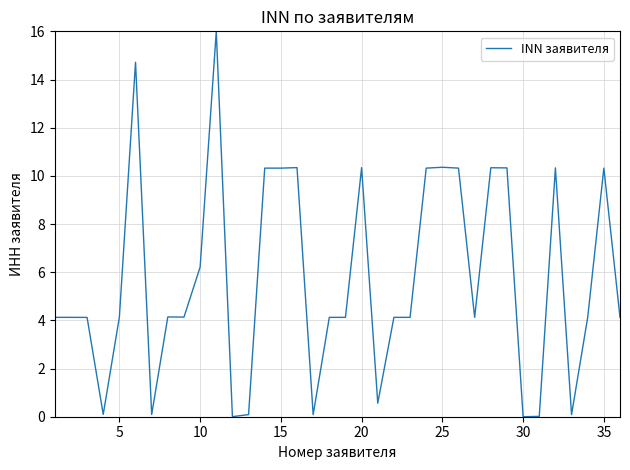

What is the greatest value displayed?

16.0